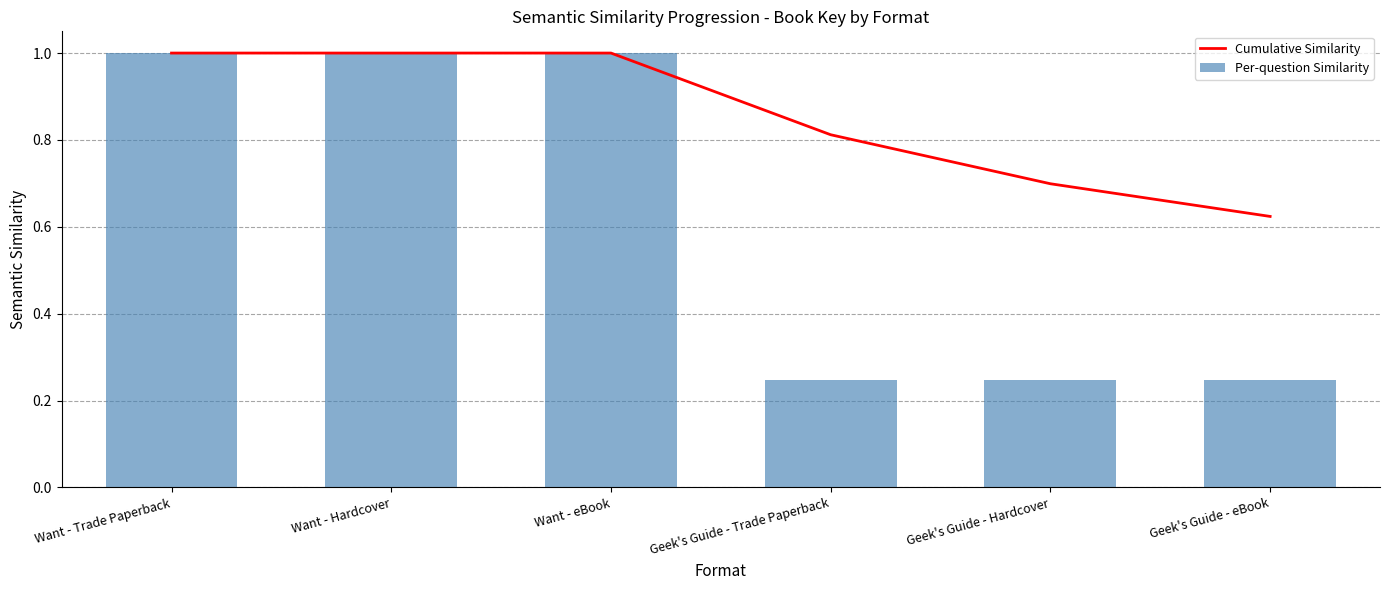

The Per-question Similarity series shows 0.2 at Geek's Guide - Hardcover. True or false?

False